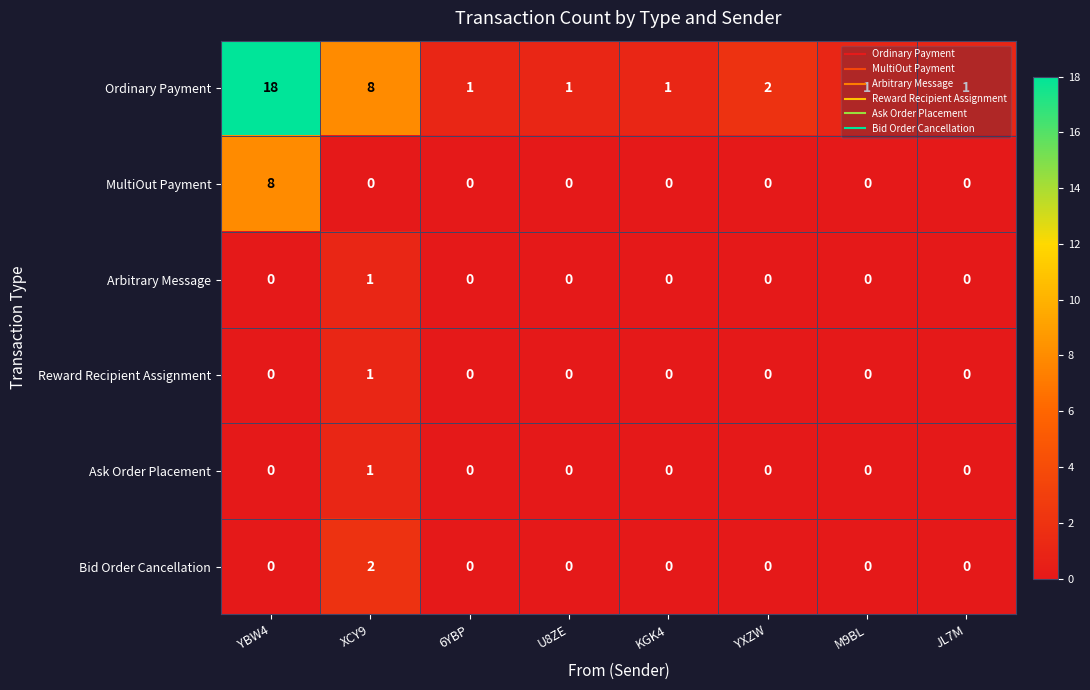

True or false: Ask Order Placement has a value of -1 at JL7M.

False